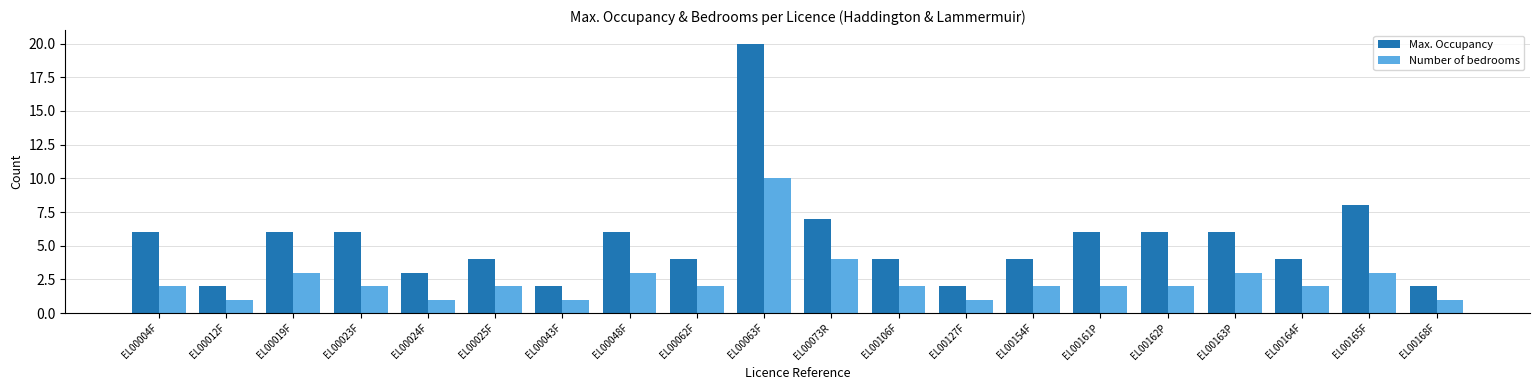

How many Number of bedrooms values are between 2 and 3?

13